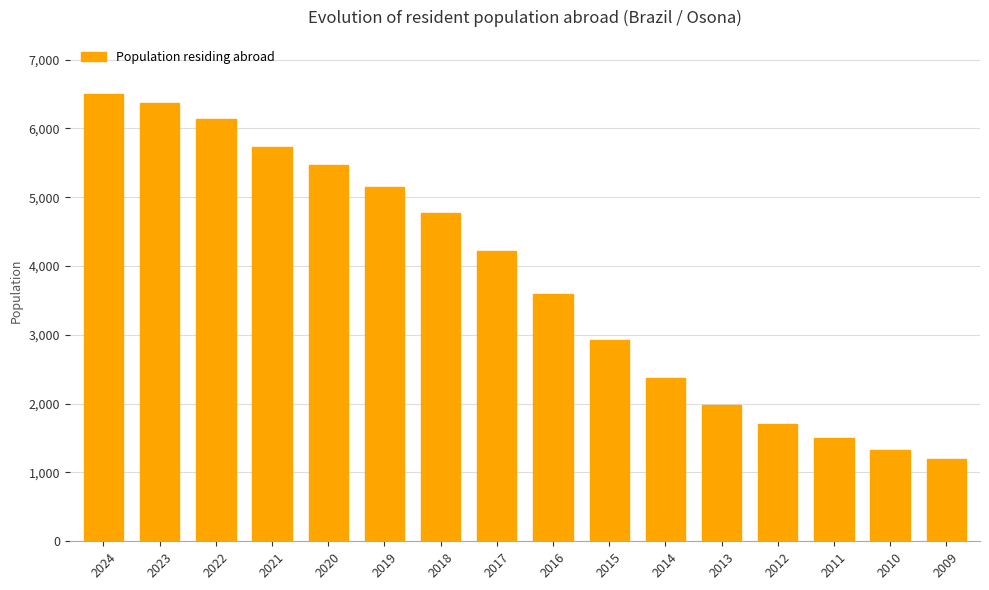

What is the difference between the values at 2012 and 2024?

4801